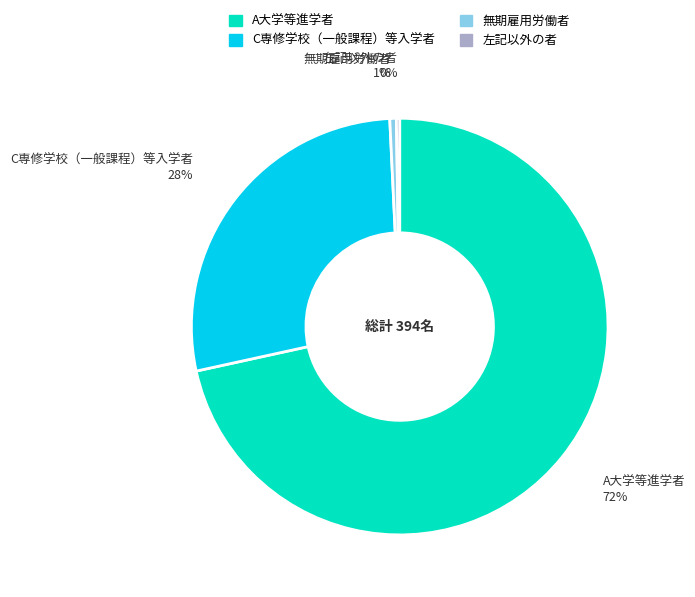

To the nearest percent, what is the average slice percentage?

25%